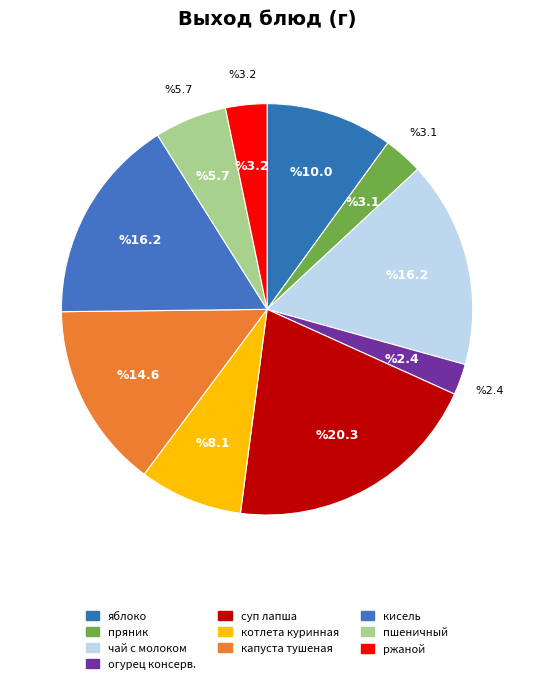

Count the number of slices in the pie.

10